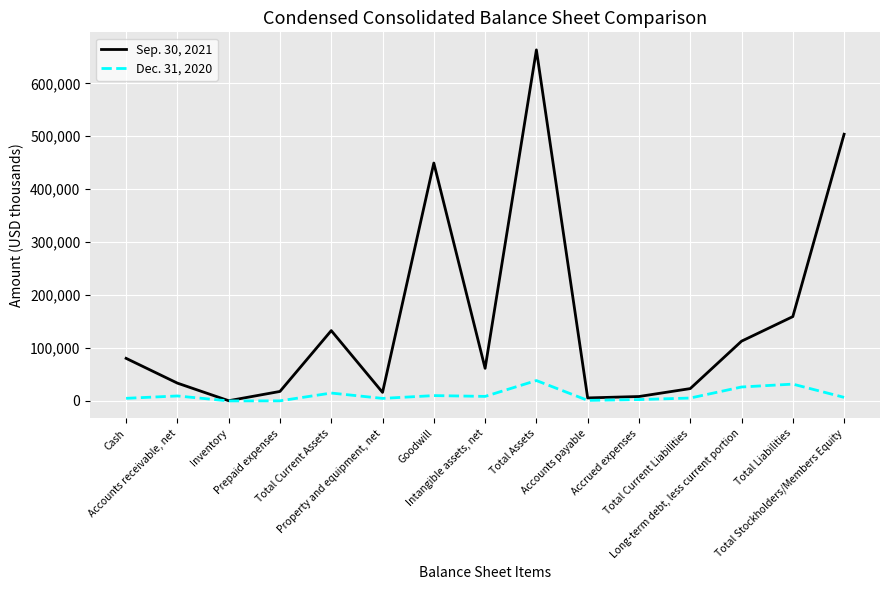

Where does the Sep. 30, 2021 series first go above 61575?

Cash